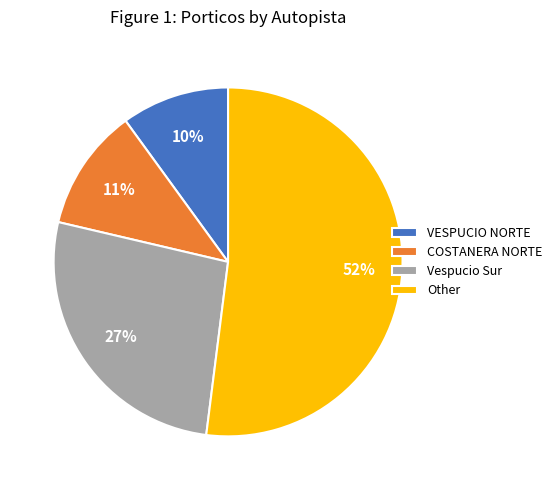

What is the smallest slice in the pie chart?

VESPUCIO NORTE